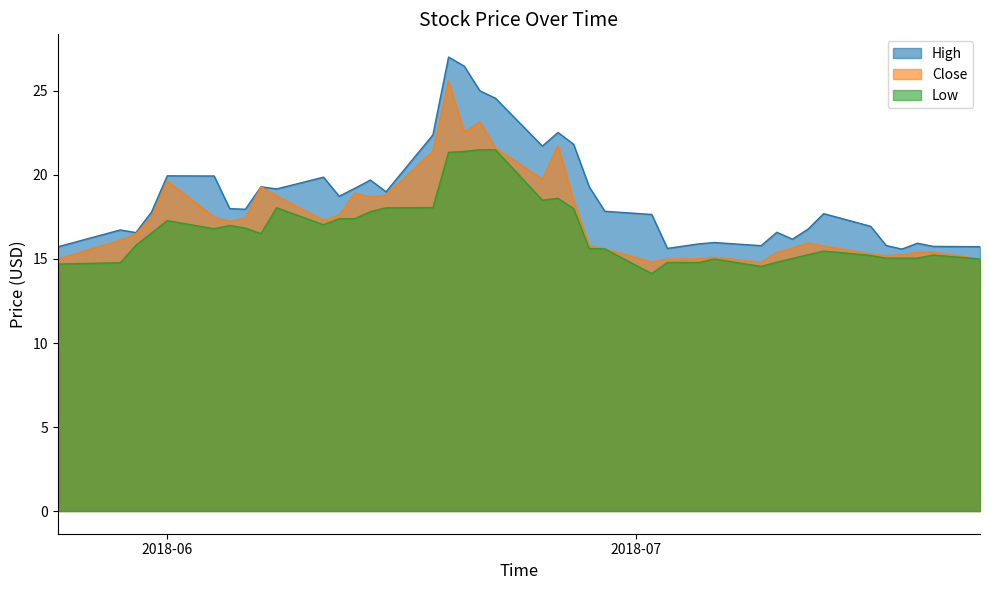

True or false: Close and Low intersect in this chart.

False